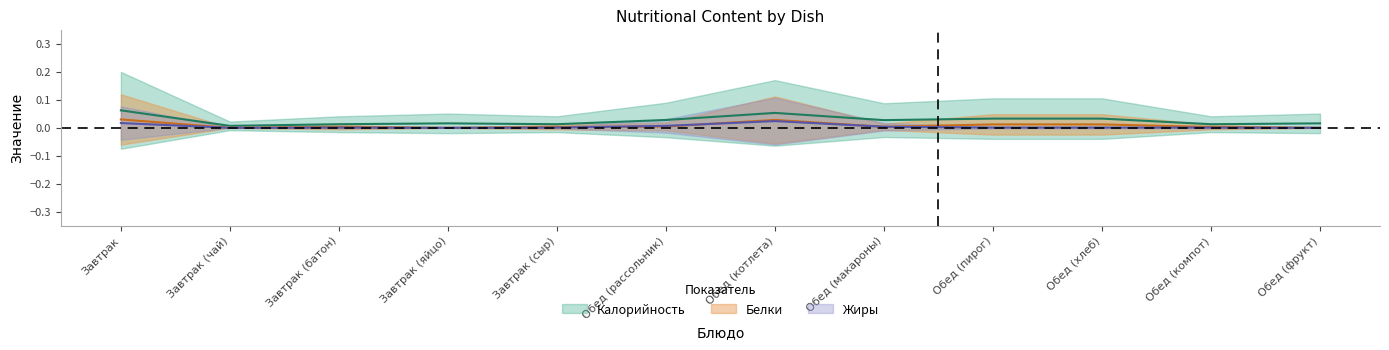

Which category has the lowest value in the Белки series?

Завтрак (чай)